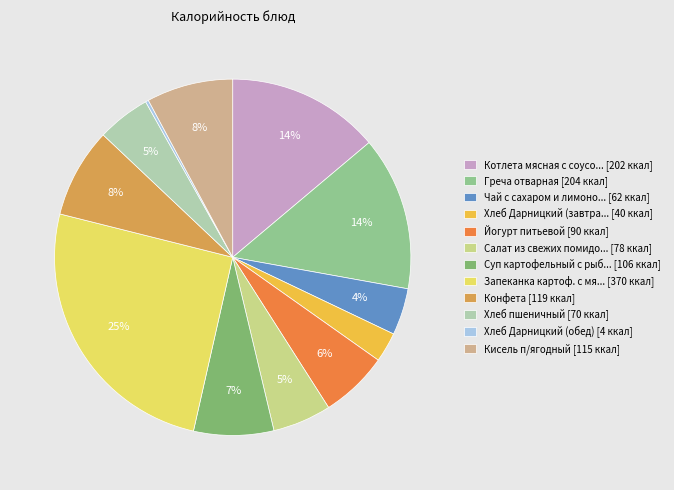

Is there a majority slice in this chart?

No